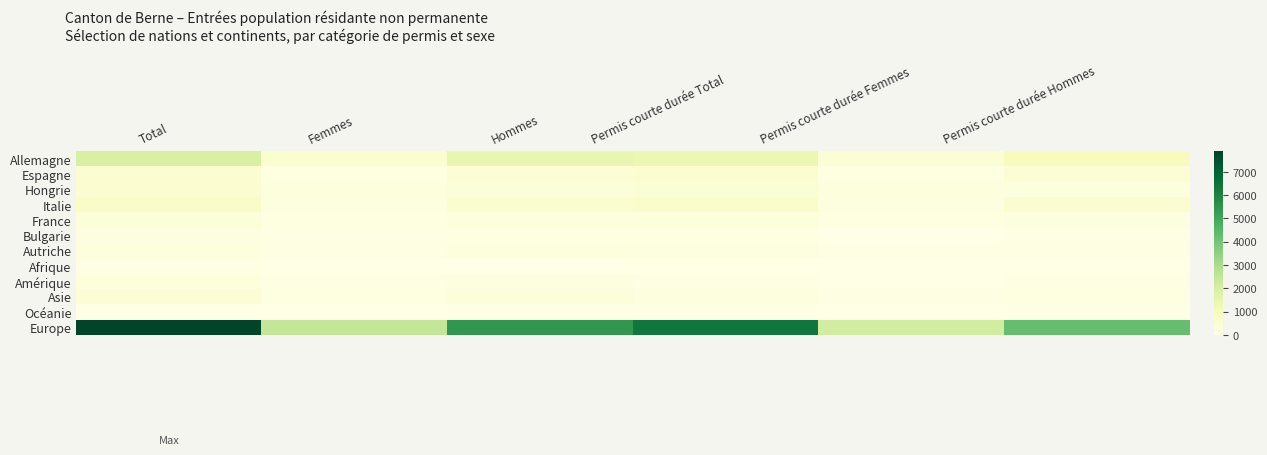

At which category is the sum across all series the highest?

Total